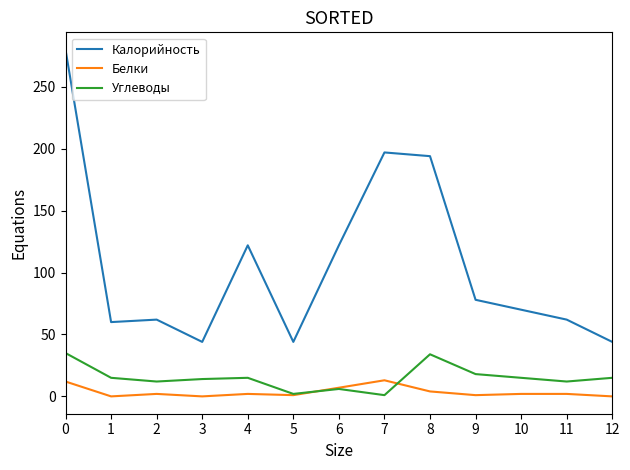

How many lines are shown in the chart?

3